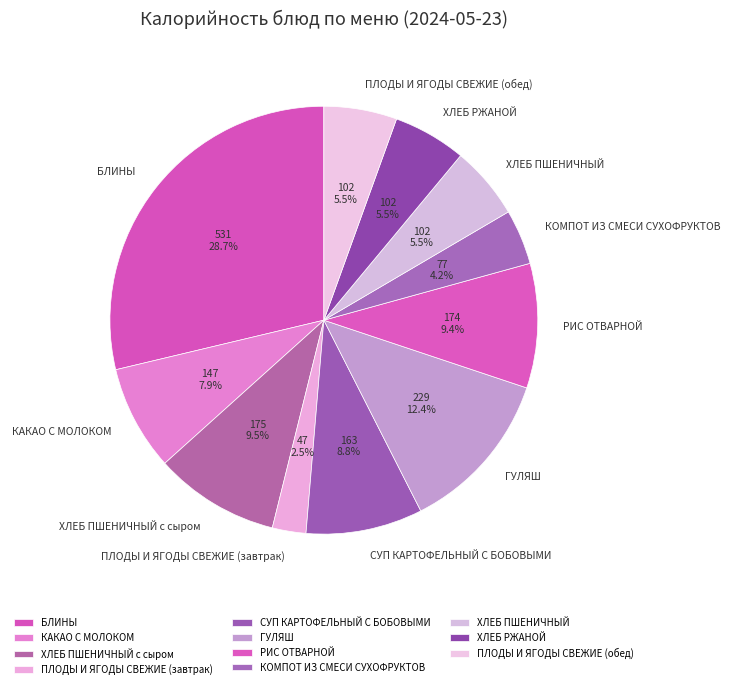

To the nearest percent, what is the combined percentage of СУП КАРТОФЕЛЬНЫЙ С БОБОВЫМИ and КОМПОТ ИЗ СМЕСИ СУХОФРУКТОВ?

13%